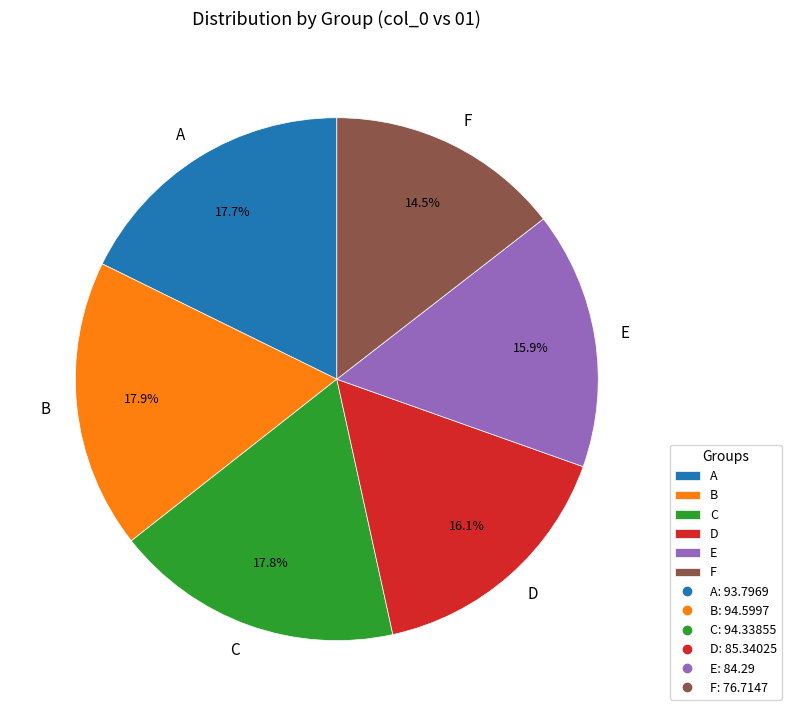

How many segments does this pie chart have?

6